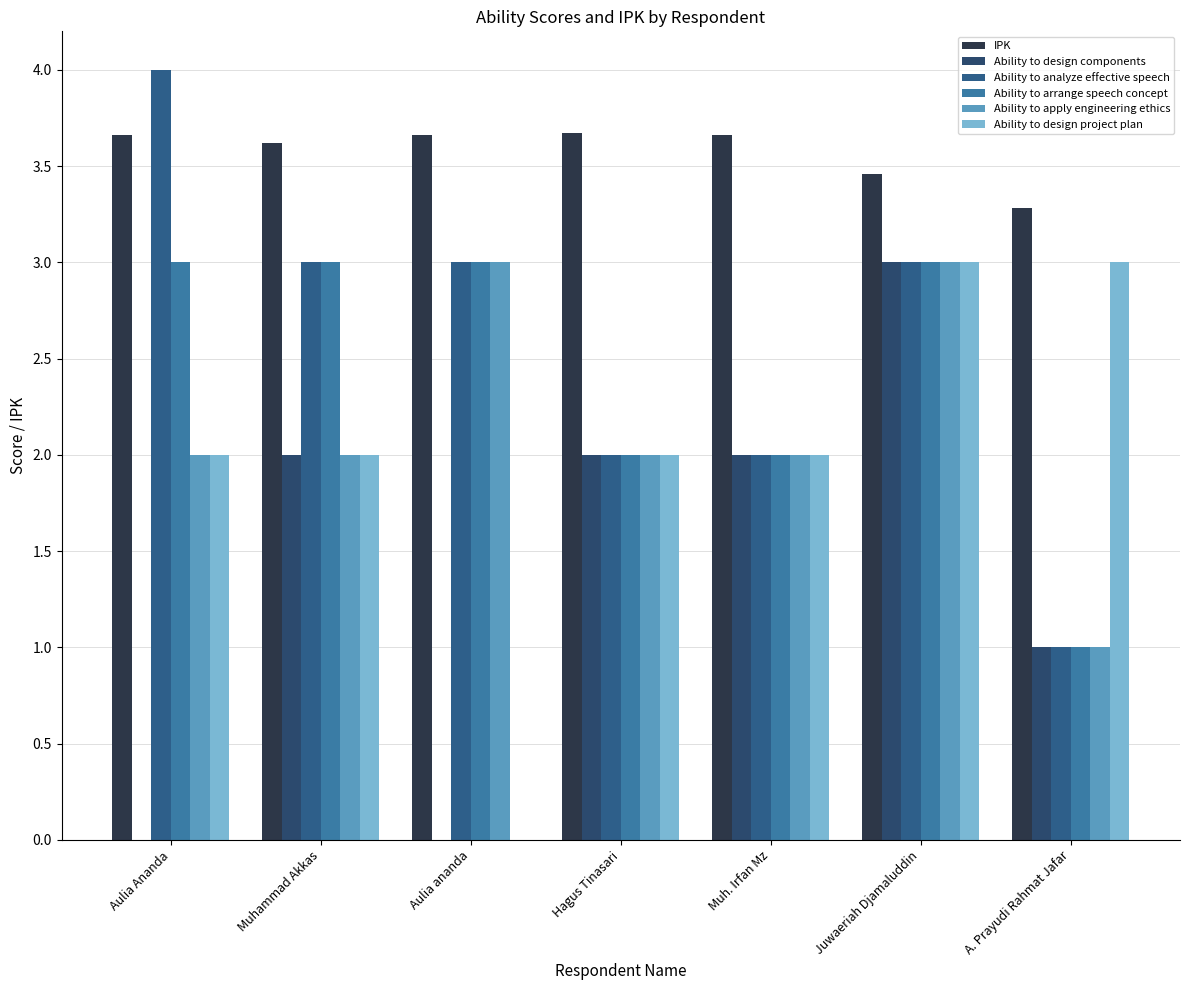

How many distinct data groups are displayed?

6